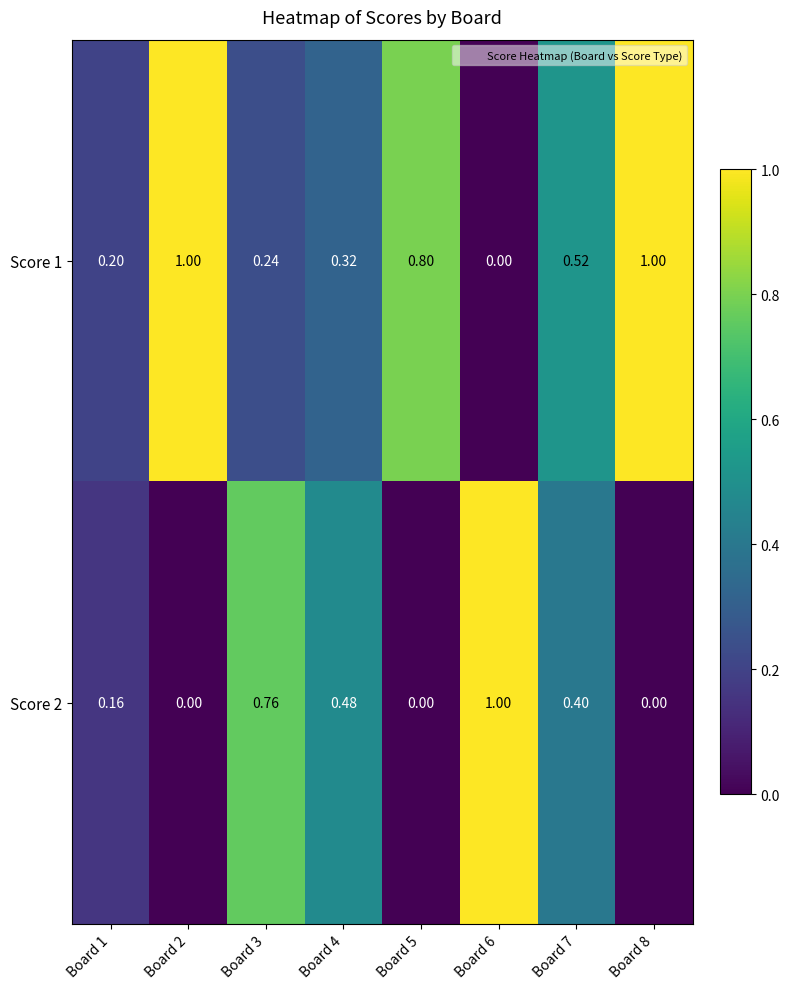

Reading right to left, what are all the values shown in this chart?

Score 1: Board 8=1	Board 7=1	Board 6=0	Board 5=1	Board 4=0	Board 3=0	Board 2=1	Board 1=0
Score 2: Board 8=0	Board 7=0	Board 6=1	Board 5=0	Board 4=0	Board 3=1	Board 2=0	Board 1=0